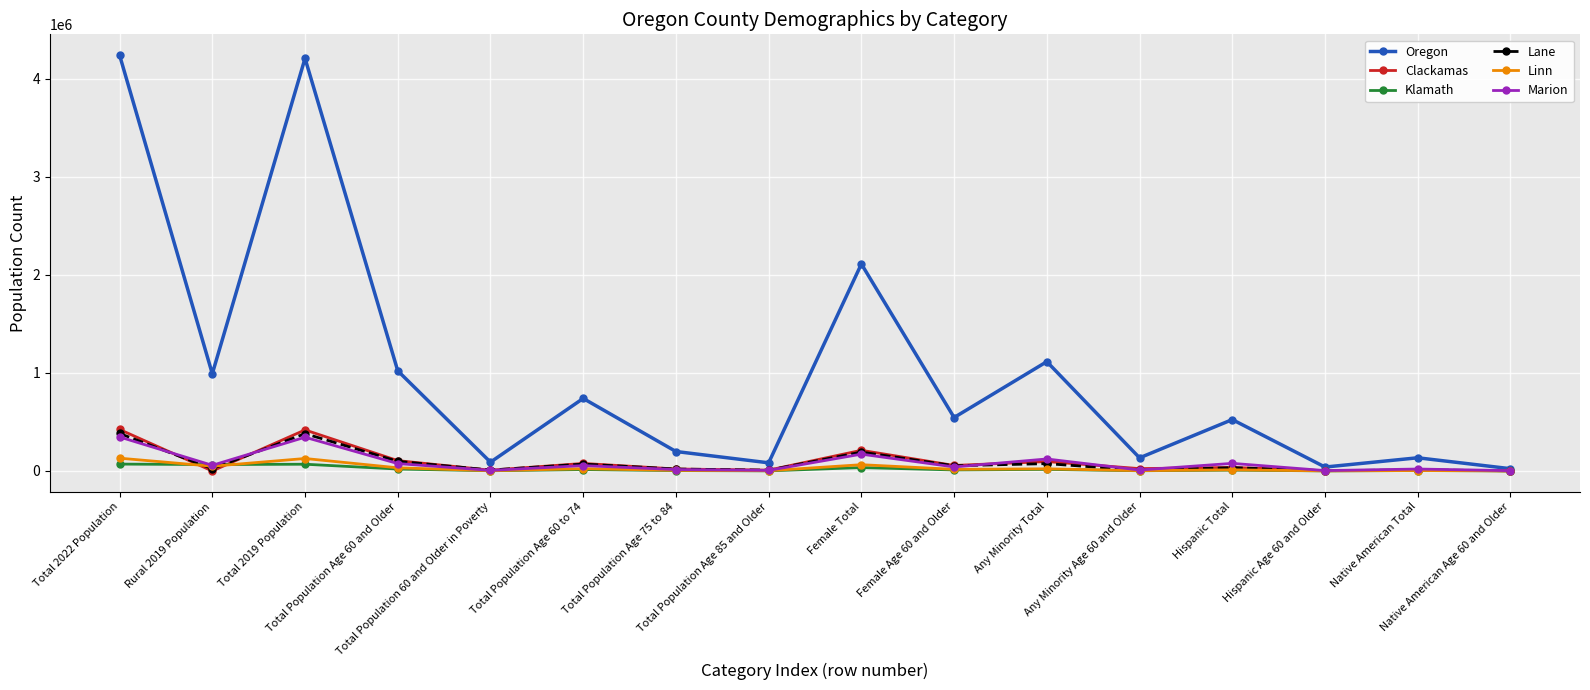

What is the label of the 10th point from the left?

Female Age 60 and Older